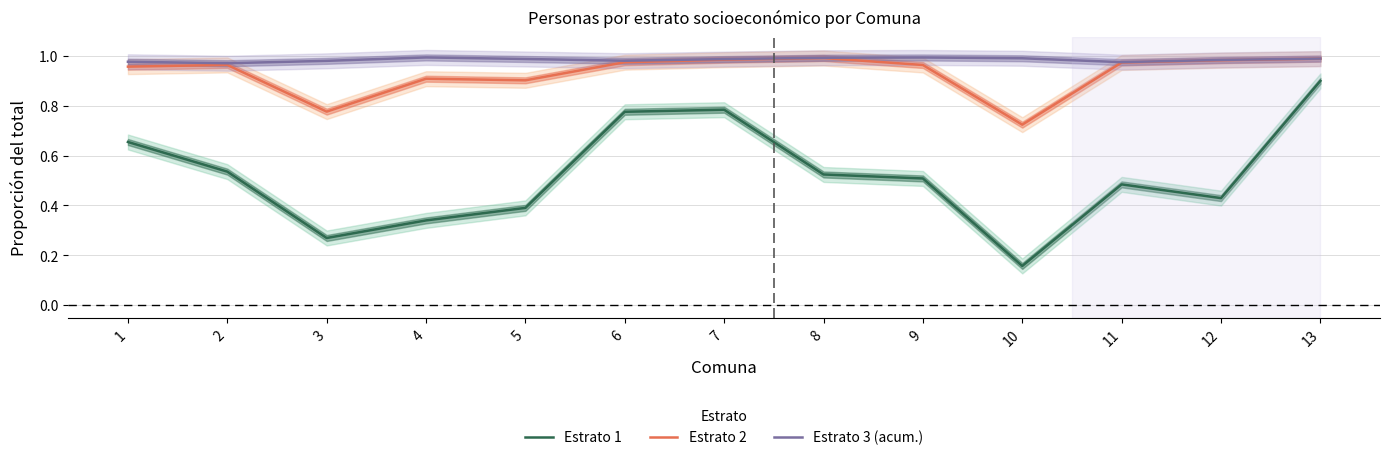

What is the highest value of the Estrato 2 series?

1.0